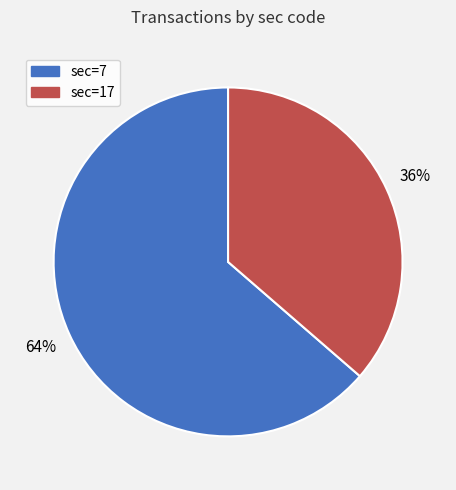

Is there any slice that represents more than half of the pie?

Yes